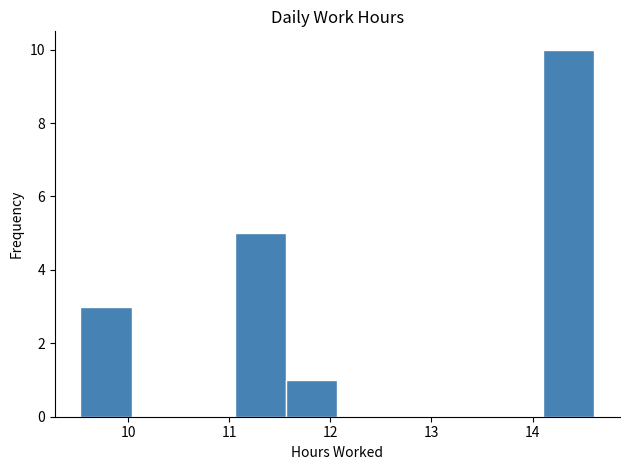

Reading left to right, transcribe this chart: for each bar, give the range it covers on the x-axis and its height. Neither the bar edges nor the heights are printed on the chart, so give them approximately, as read against the axes.

9.5 to 10.0: 3
10.0 to 10.5: 0
10.5 to 11.1: 0
11.1 to 11.6: 5
11.6 to 12.1: 1
12.1 to 12.6: 0
12.6 to 13.1: 0
13.1 to 13.6: 0
13.6 to 14.1: 0
14.1 to 14.6: 10